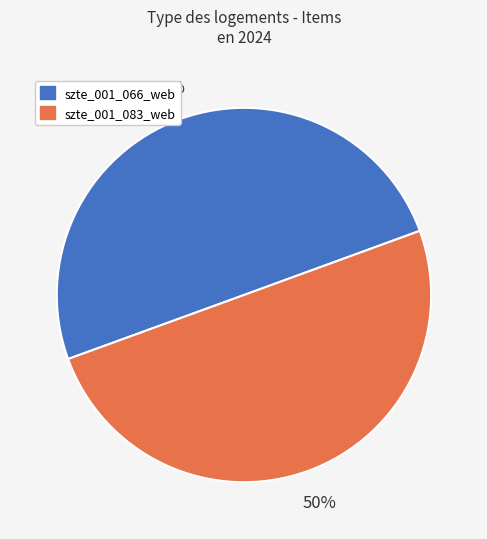

To the nearest percent, what is the combined percentage of szte_001_066_web and szte_001_083_web?

100%